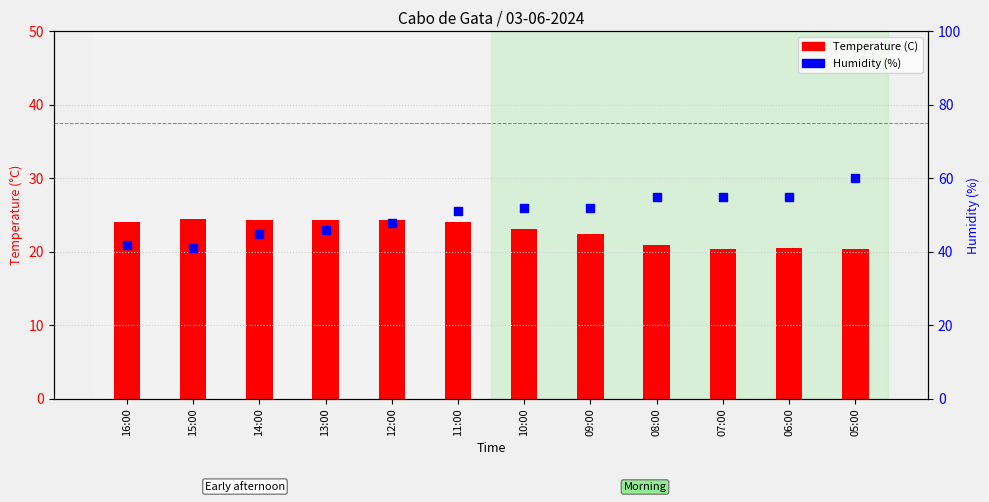

Is the value of Temperature (C) at 06:00 greater than the value of Humidity (%) at 10:00?

No